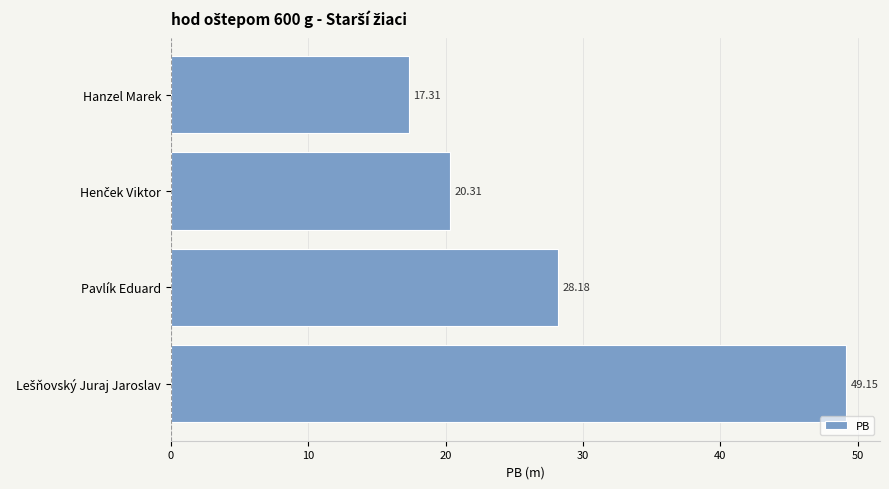

Which category has the lowest value across all series?

Hanzel Marek